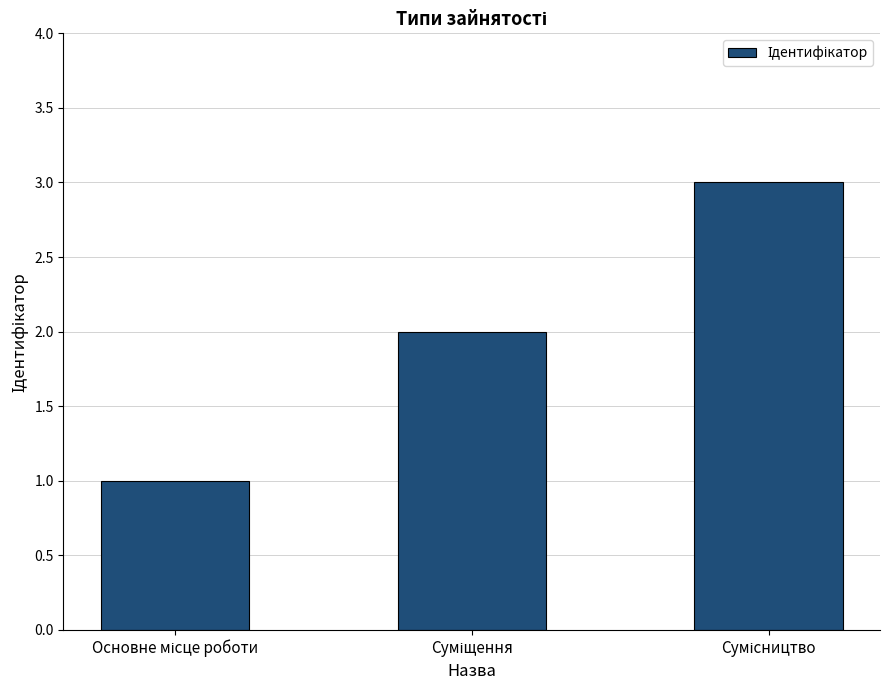

What is the maximum value shown in the chart?

3